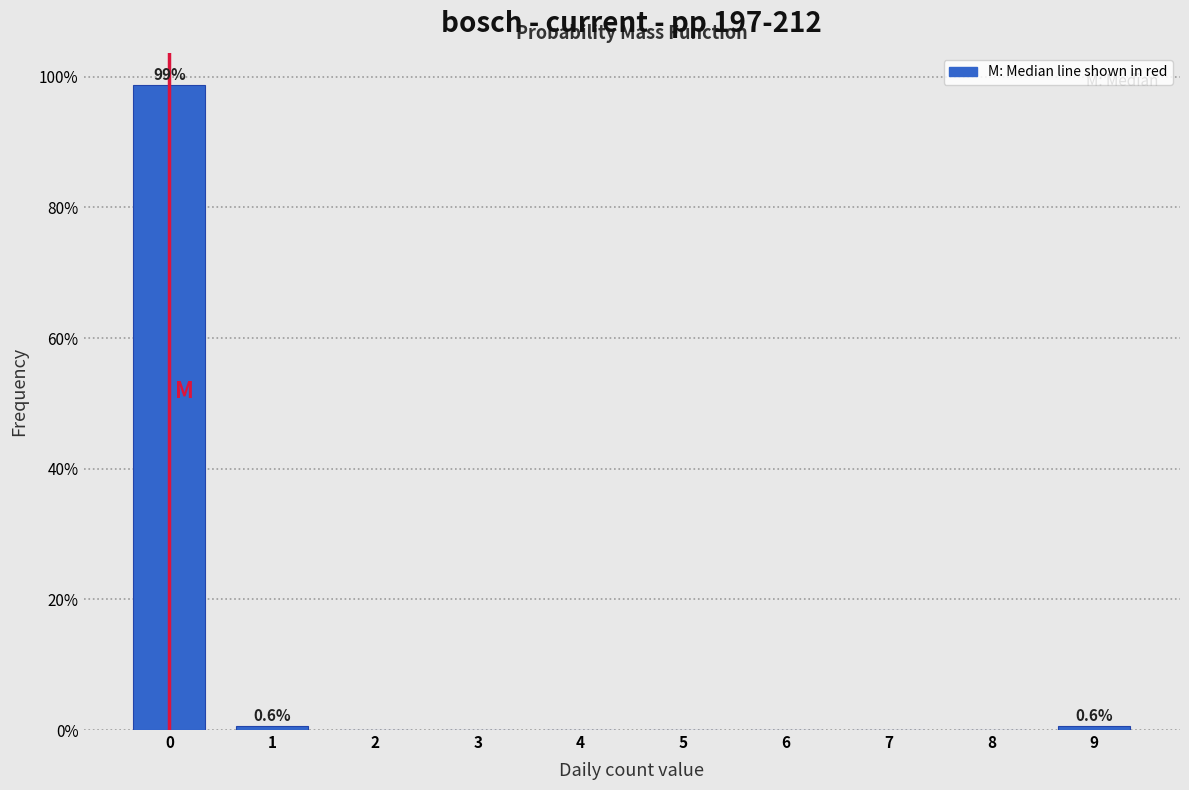

Which range on the x-axis has the tallest bar?

-0.5 to 0.5